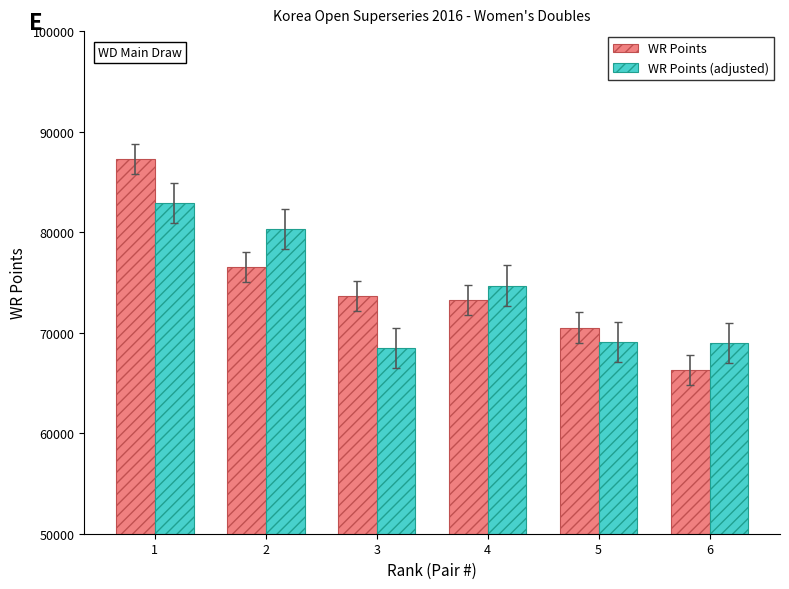

At which label does WR Points (adjusted) first exceed 74688?

1